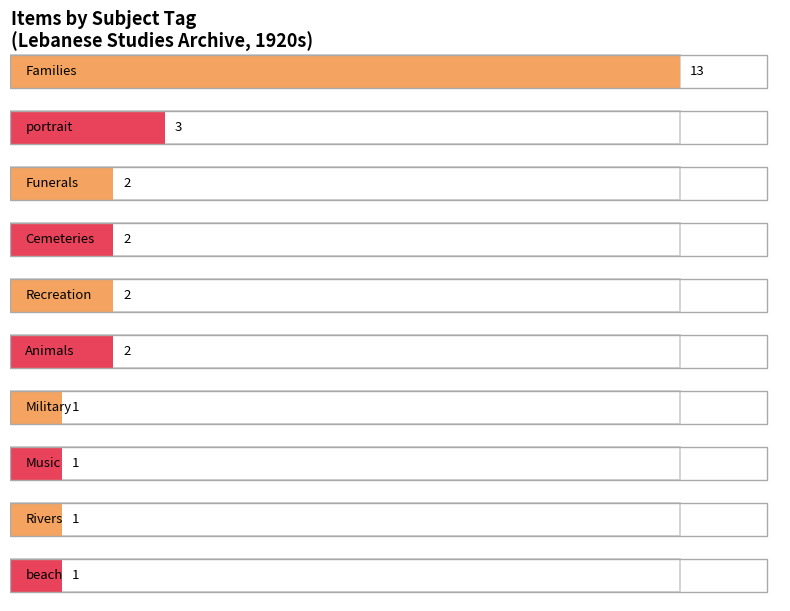

True or false: the data shows 2 at Funerals.

True